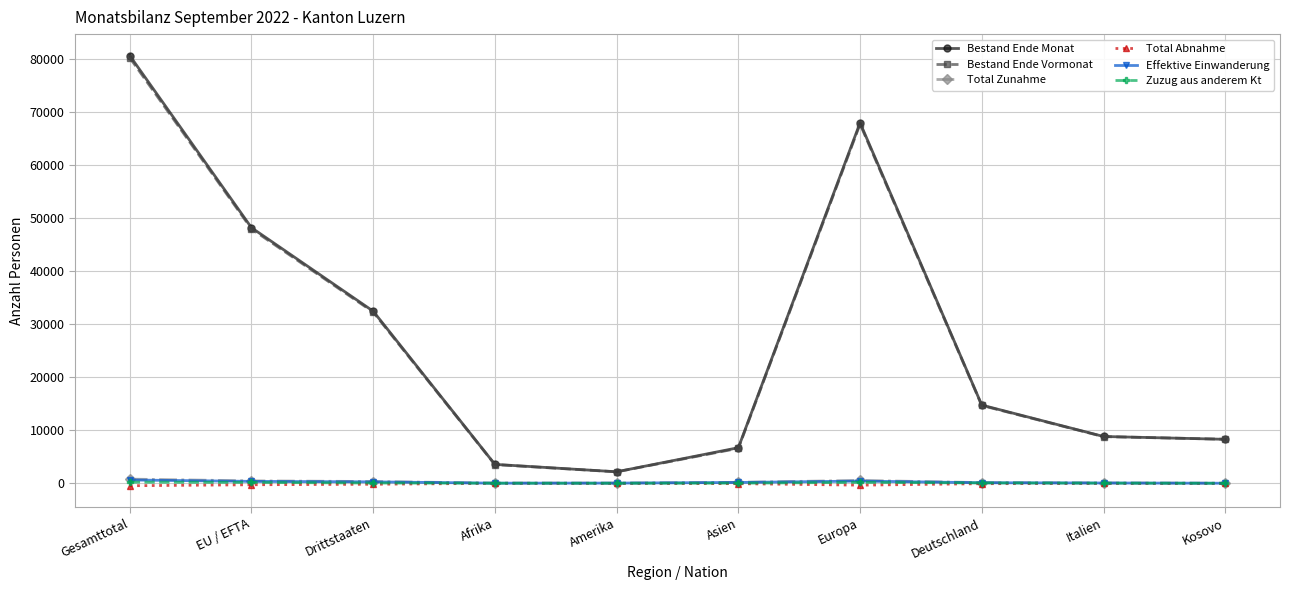

Does the chart display data point markers on the line(s)?

Yes